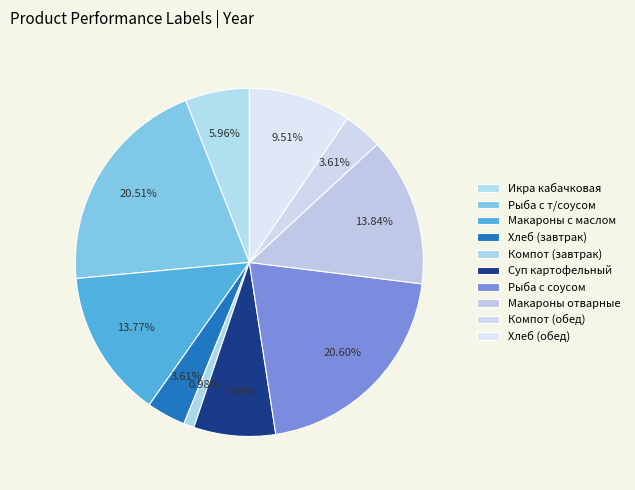

How many slices are in this pie chart?

10